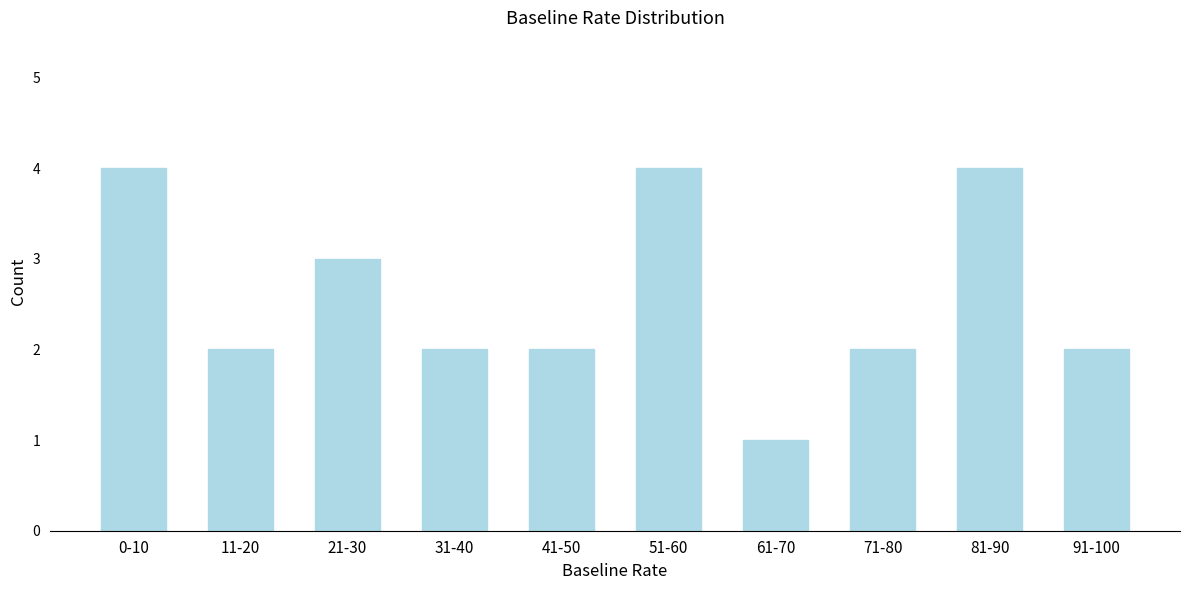

Reading right to left, extract all data points from this chart.

91-100=2	81-90=4	71-80=2	61-70=1	51-60=4	41-50=2	31-40=2	21-30=3	11-20=2	0-10=4